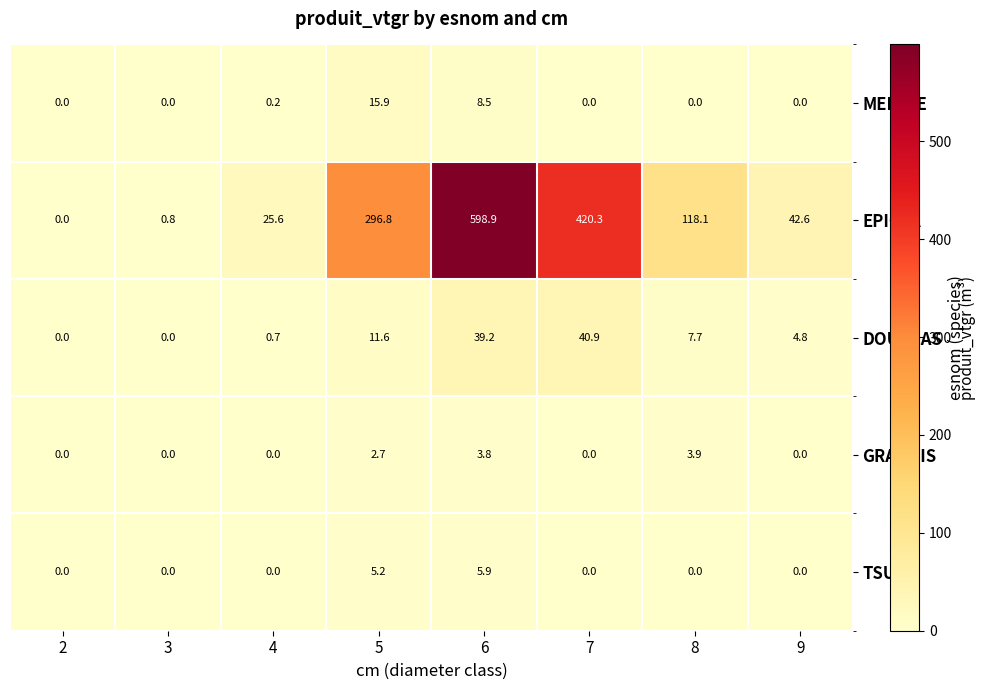

What is the average value of the MELEZE series?

3.1